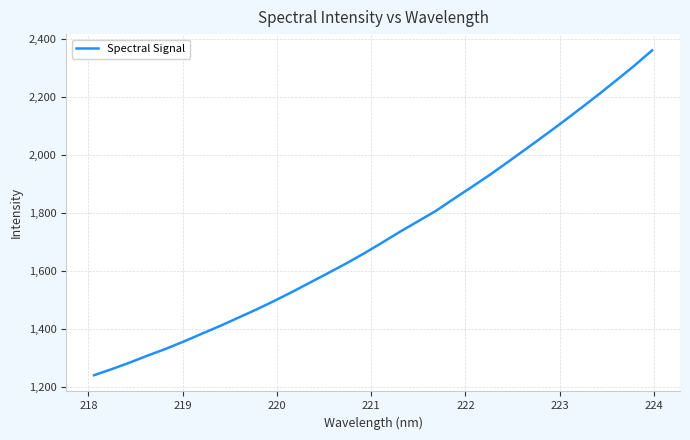

Reading left to right, extract all data points from this chart.

1239.1	1260.5	1283.2	1307.5	1330.7	1356.1	1383.0	1409.4	1437.6	1465.8	1495.6	1527.0	1559.5	1592.0	1625.3	1660.3	1697.3	1735.3	1771.3	1807.5	1849.5	1890.5	1932.2	1976.4	2021.2	2066.5	2112.5	2159.6	2207.7	2257.2	2307.7	2361.2